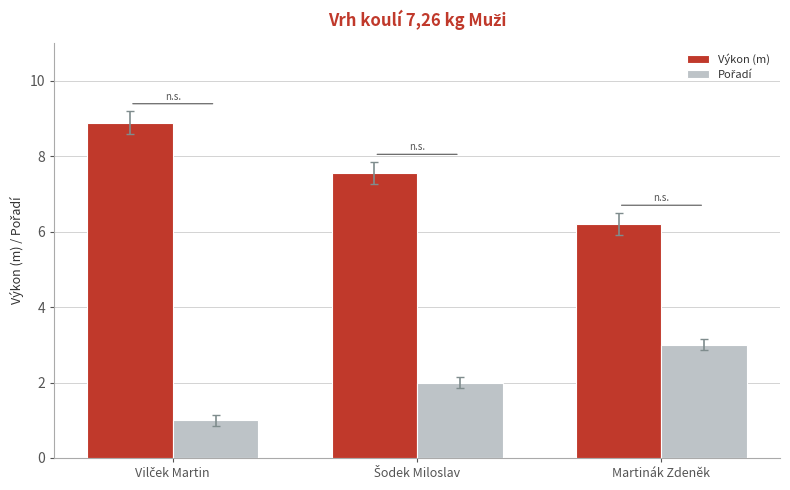

Which series has the largest total across all categories?

Výkon (m)